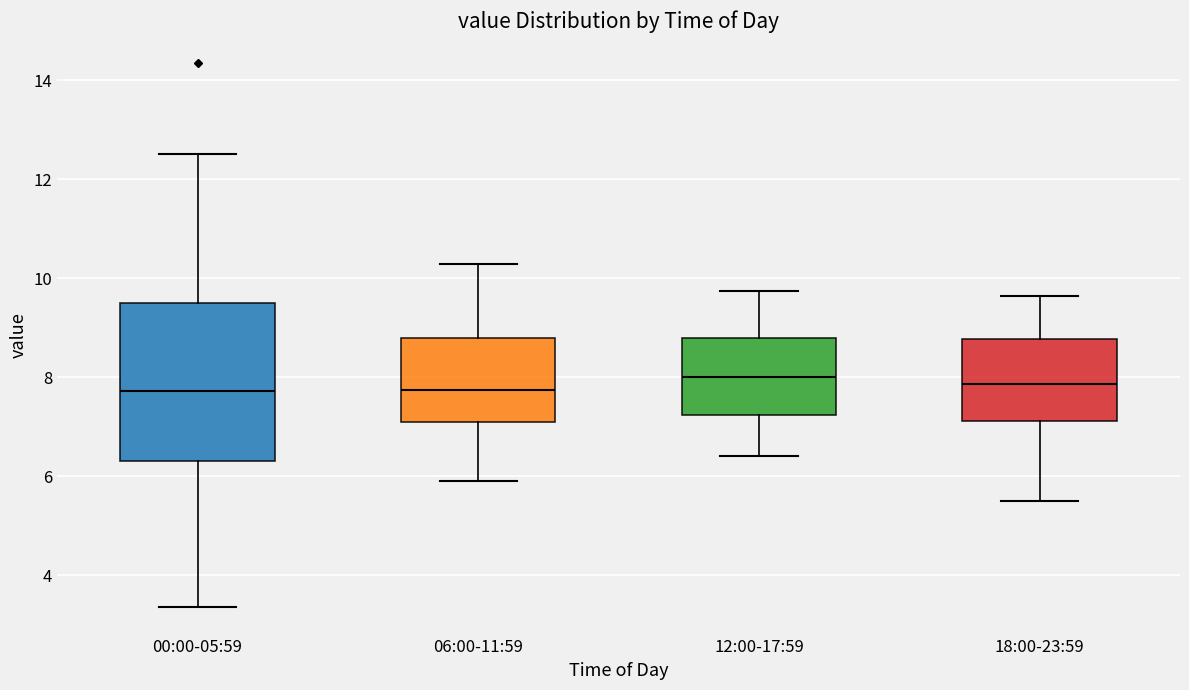

Which box is the tallest, from its lower edge to its upper edge?

00:00-05:59